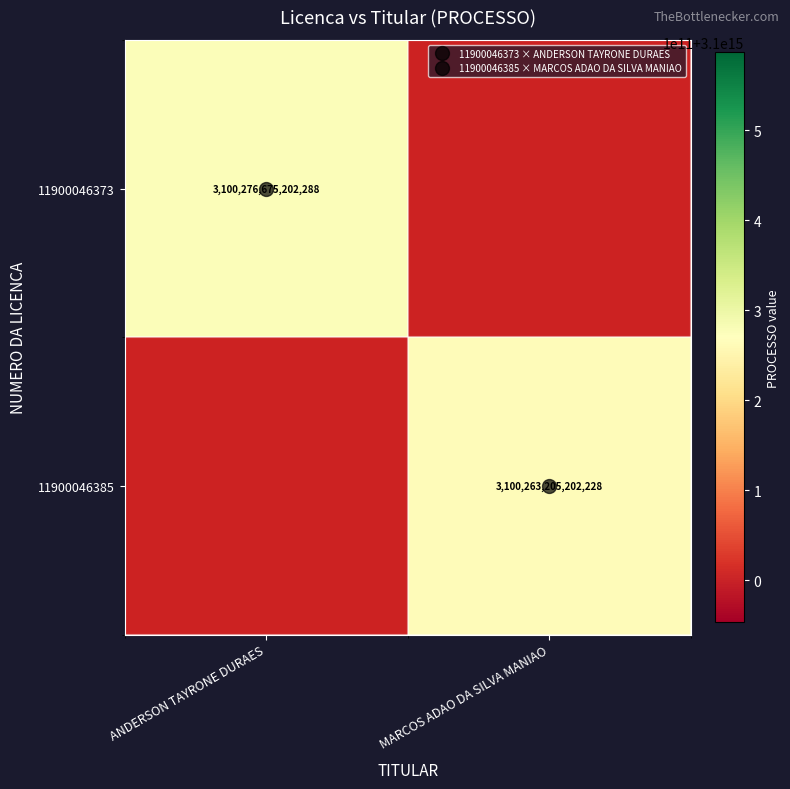

Read the 11900046373 value at ANDERSON TAYRONE DURAES.

3100276675202288.0